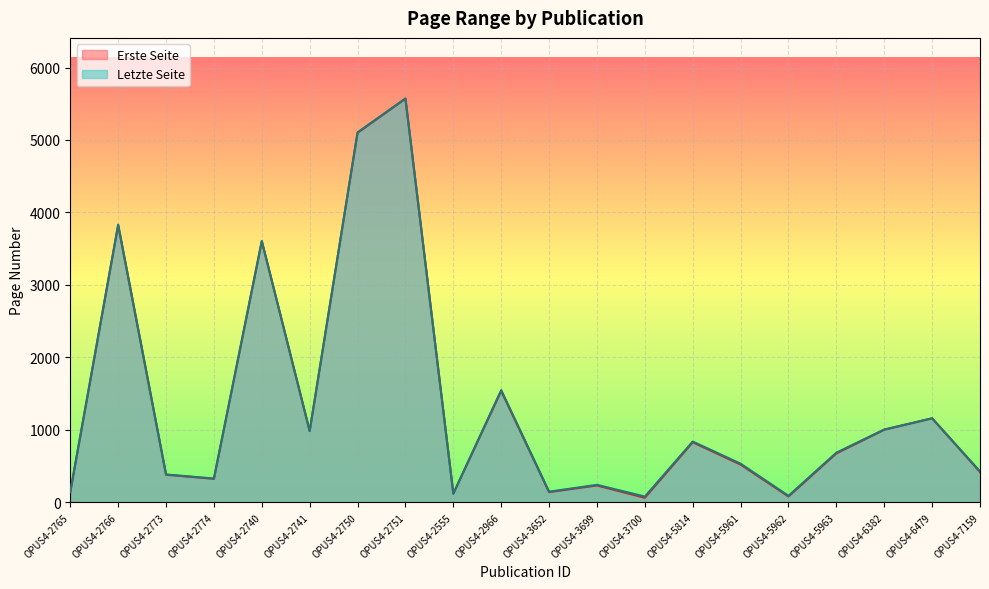

True or false: Erste Seite has a value of 63 at OPUS4-3700.

True